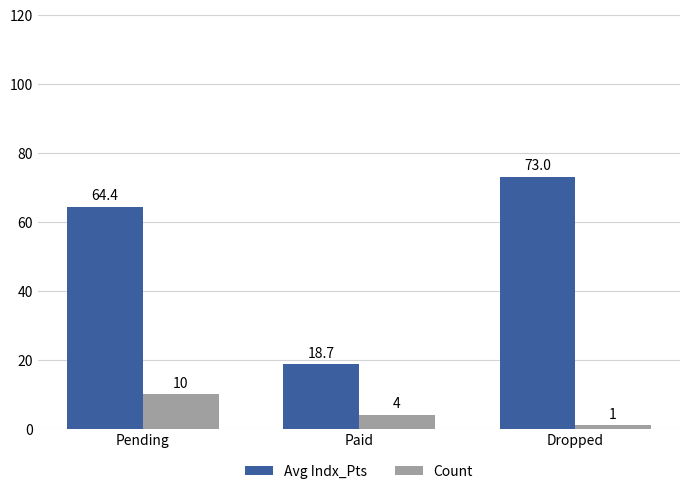

What is the maximum value for Count?

10.0